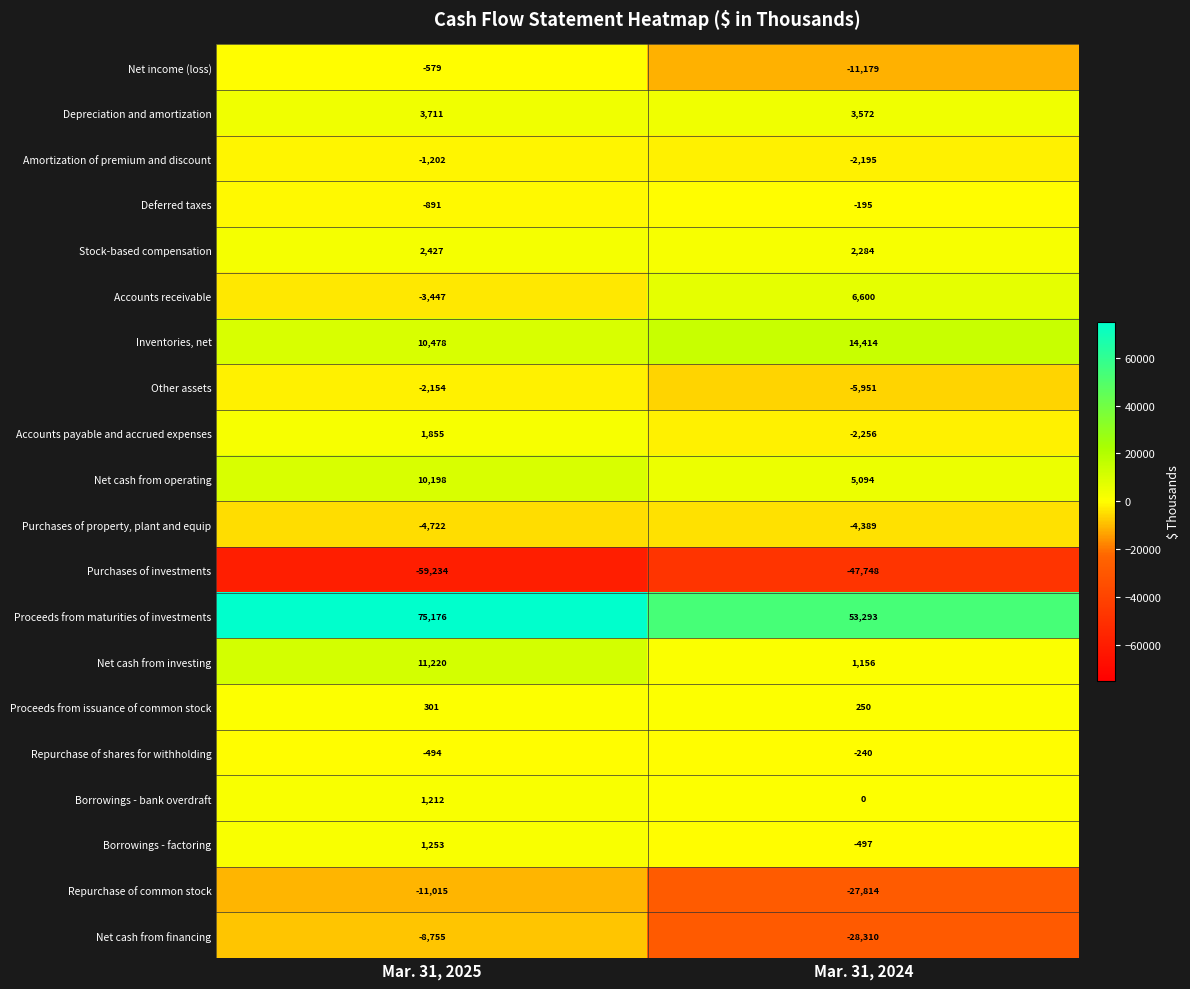

True or false: Proceeds from issuance of common stock has a value of 500 at Mar. 31, 2025.

False